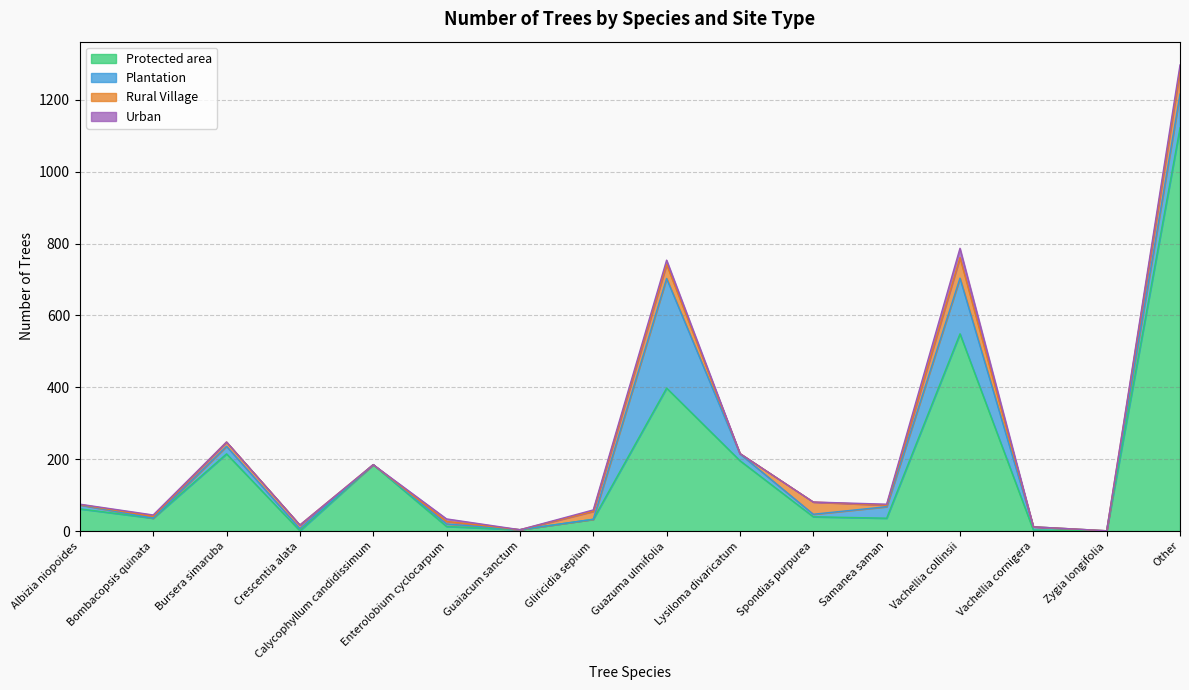

True or false: Urban has a value of 26 at Vachellia collinsii.

True